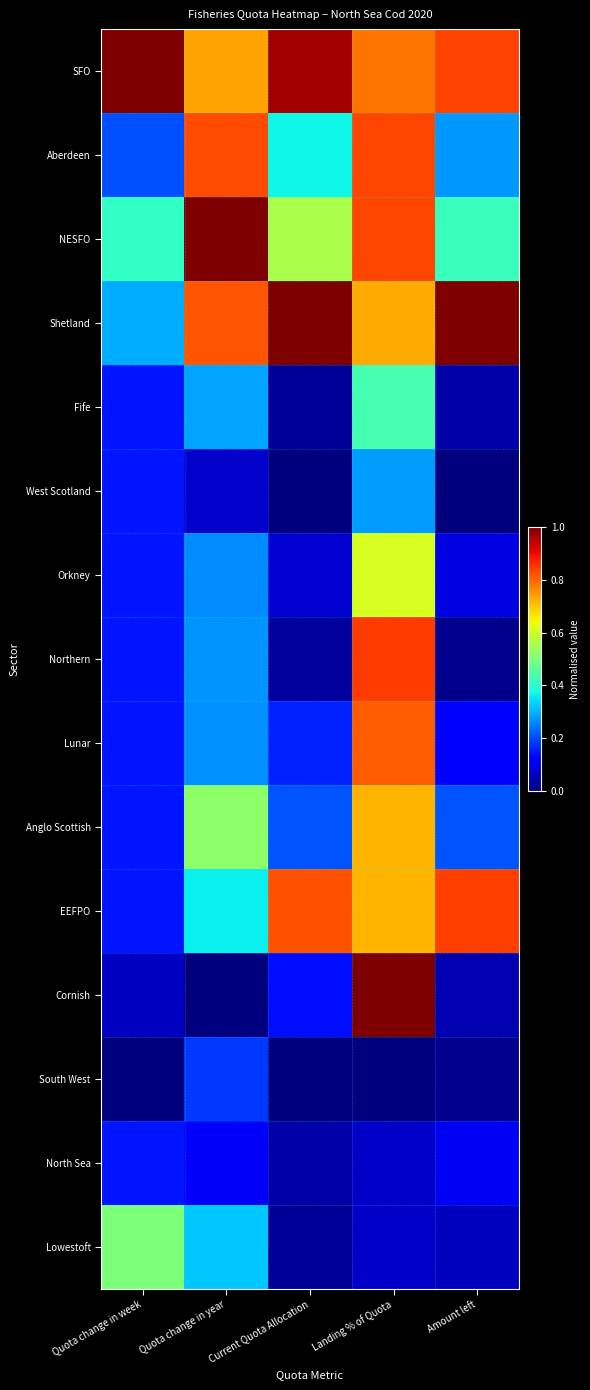

Reading right to left, extract all data points from this chart.

SFO: Amount left=0.8	Landing % of Quota=0.8	Current Quota Allocation=1.0	Quota change in year=0.7	Quota change in week=1.0
Aberdeen: Amount left=0.3	Landing % of Quota=0.8	Current Quota Allocation=0.4	Quota change in year=0.8	Quota change in week=0.2
NESFO: Amount left=0.4	Landing % of Quota=0.8	Current Quota Allocation=0.6	Quota change in year=1.0	Quota change in week=0.4
Shetland: Amount left=1.0	Landing % of Quota=0.7	Current Quota Allocation=1.0	Quota change in year=0.8	Quota change in week=0.3
Fife: Amount left=0.0	Landing % of Quota=0.4	Current Quota Allocation=0.0	Quota change in year=0.3	Quota change in week=0.1
West Scotland: Amount left=0.0	Landing % of Quota=0.3	Current Quota Allocation=0.0	Quota change in year=0.1	Quota change in week=0.1
Orkney: Amount left=0.1	Landing % of Quota=0.6	Current Quota Allocation=0.1	Quota change in year=0.3	Quota change in week=0.1
Northern: Amount left=0.0	Landing % of Quota=0.8	Current Quota Allocation=0.0	Quota change in year=0.3	Quota change in week=0.1
Lunar: Amount left=0.1	Landing % of Quota=0.8	Current Quota Allocation=0.2	Quota change in year=0.3	Quota change in week=0.1
Anglo Scottish: Amount left=0.2	Landing % of Quota=0.7	Current Quota Allocation=0.2	Quota change in year=0.5	Quota change in week=0.1
EEFPO: Amount left=0.8	Landing % of Quota=0.7	Current Quota Allocation=0.8	Quota change in year=0.4	Quota change in week=0.1
Cornish: Amount left=0.0	Landing % of Quota=1.0	Current Quota Allocation=0.1	Quota change in year=0.0	Quota change in week=0.1
South West: Amount left=0.0	Landing % of Quota=0.0	Current Quota Allocation=0.0	Quota change in year=0.2	Quota change in week=0.0
North Sea: Amount left=0.1	Landing % of Quota=0.1	Current Quota Allocation=0.0	Quota change in year=0.1	Quota change in week=0.1
Lowestoft: Amount left=0.1	Landing % of Quota=0.1	Current Quota Allocation=0.0	Quota change in year=0.3	Quota change in week=0.5